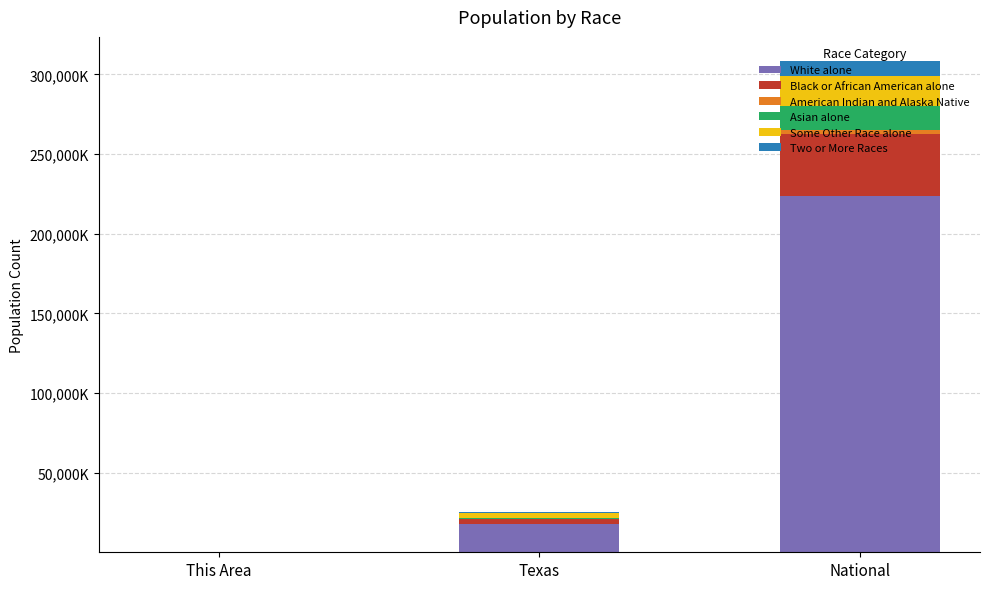

The value of American Indian and Alaska Native at Texas is 296644. True or false?

False